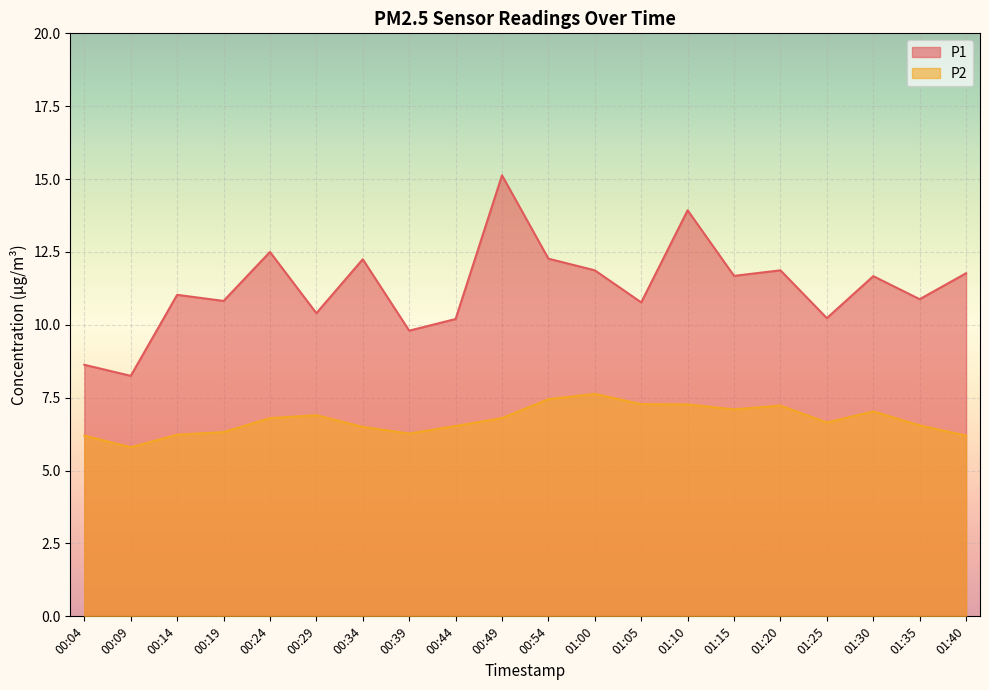

What is the sum of the P1 values at 00:34 and 00:39?

22.1